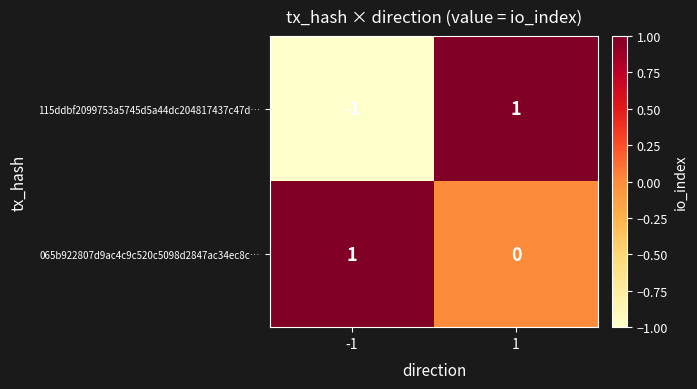

Count the number of categories in the chart.

2